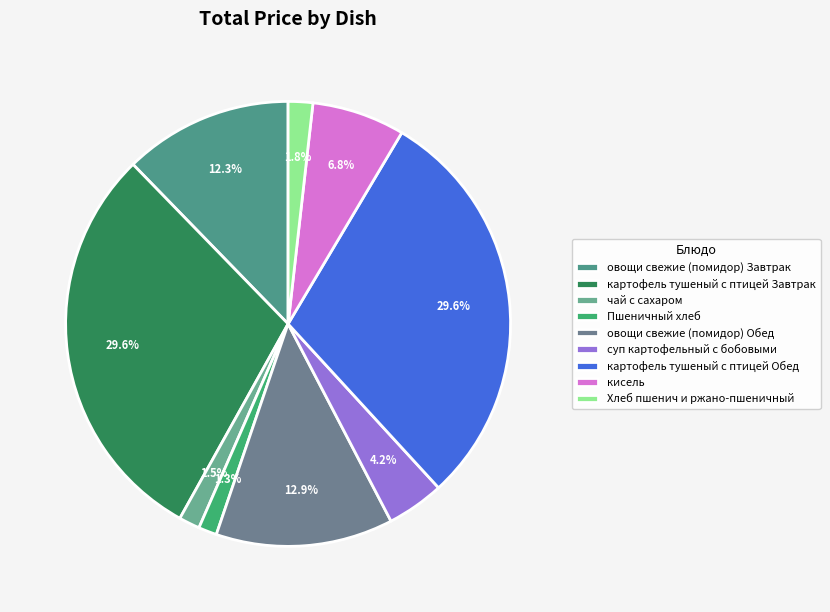

Combined, do картофель тушеный с птицей Завтрак and Хлеб пшенич и ржано-пшеничный account for over 50%?

No